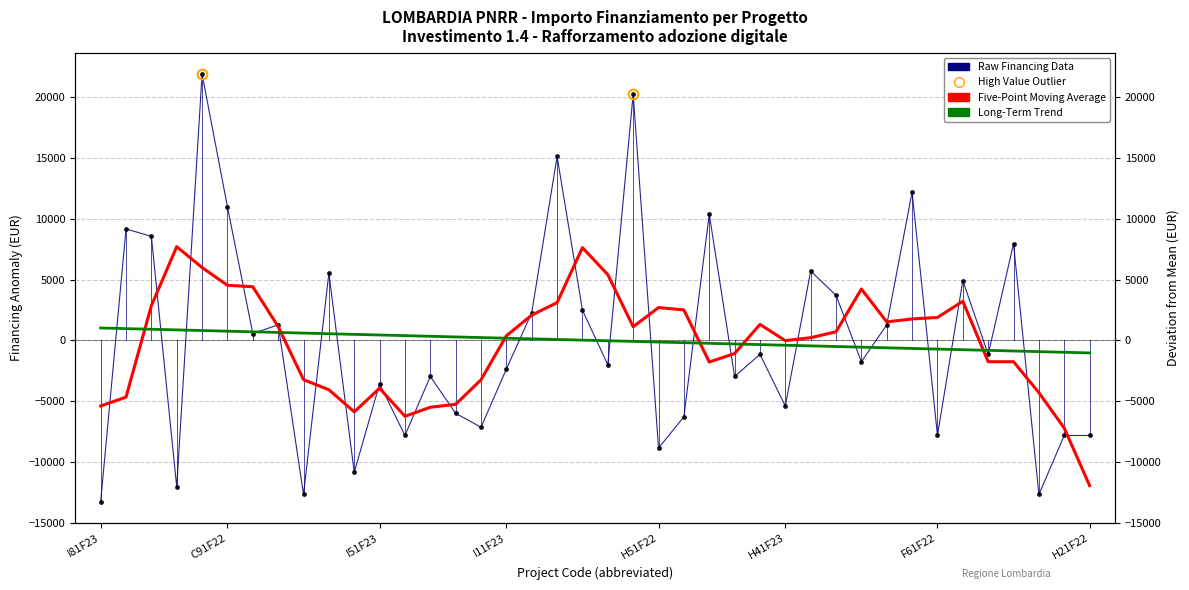

How many negative values does the Long-Term Trend series have?

20